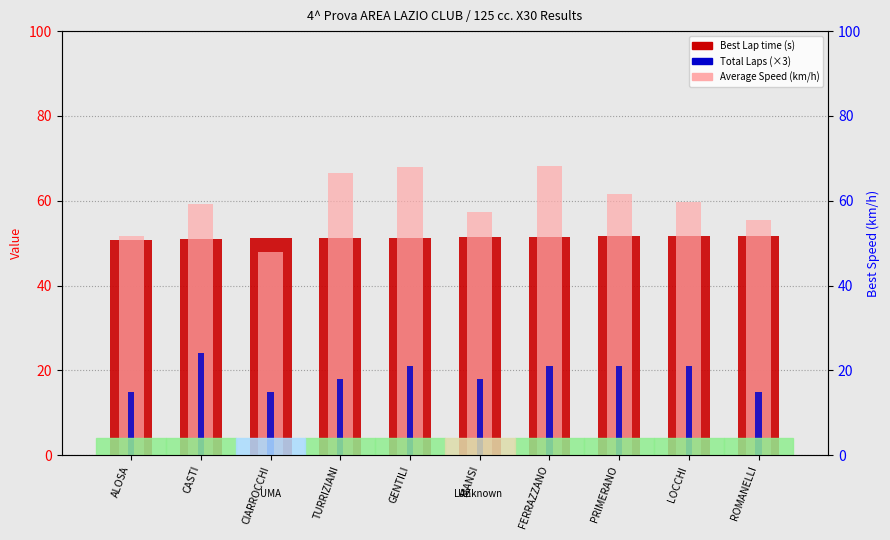

Is the value of Best Lap time (s) at FERRAZZANO greater than the value of Best Speed (km/h) at CIARROCCHI?

No